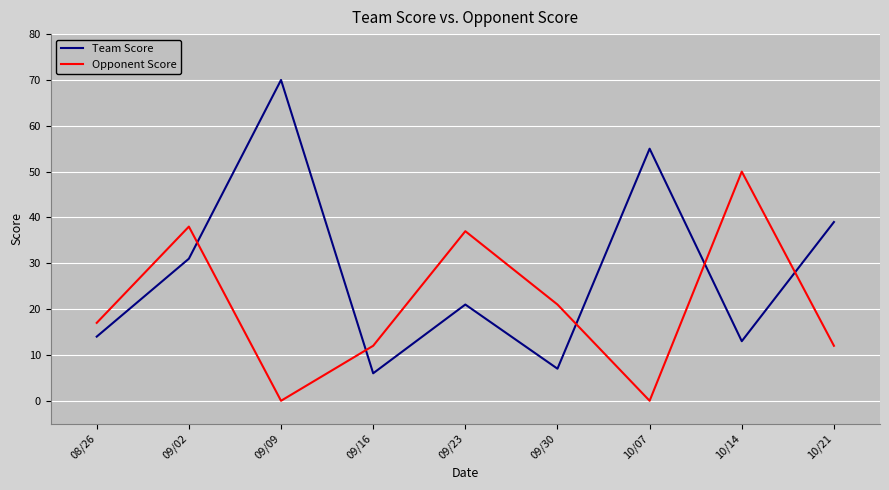

At 09/09, list the series in order from smallest to largest.

Opponent Score, Team Score